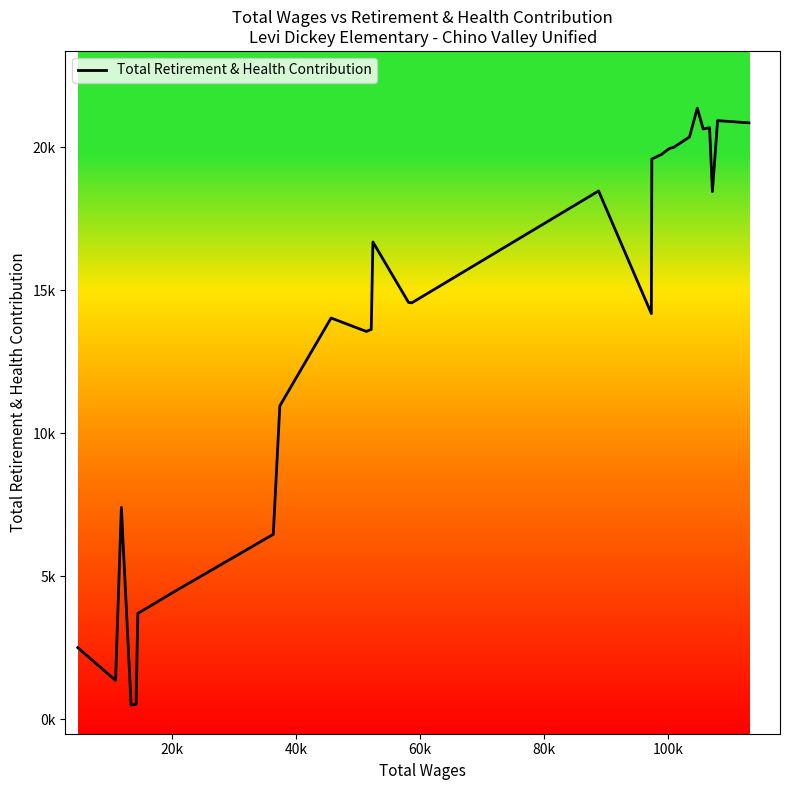

What is the maximum value shown in the chart?

21374